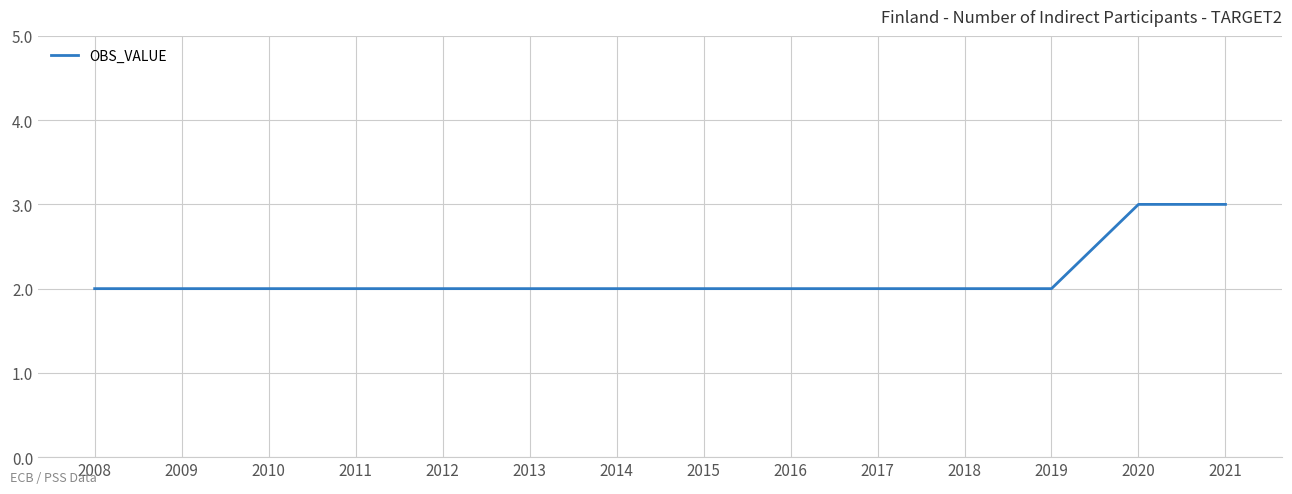

What is the greatest value displayed?

3